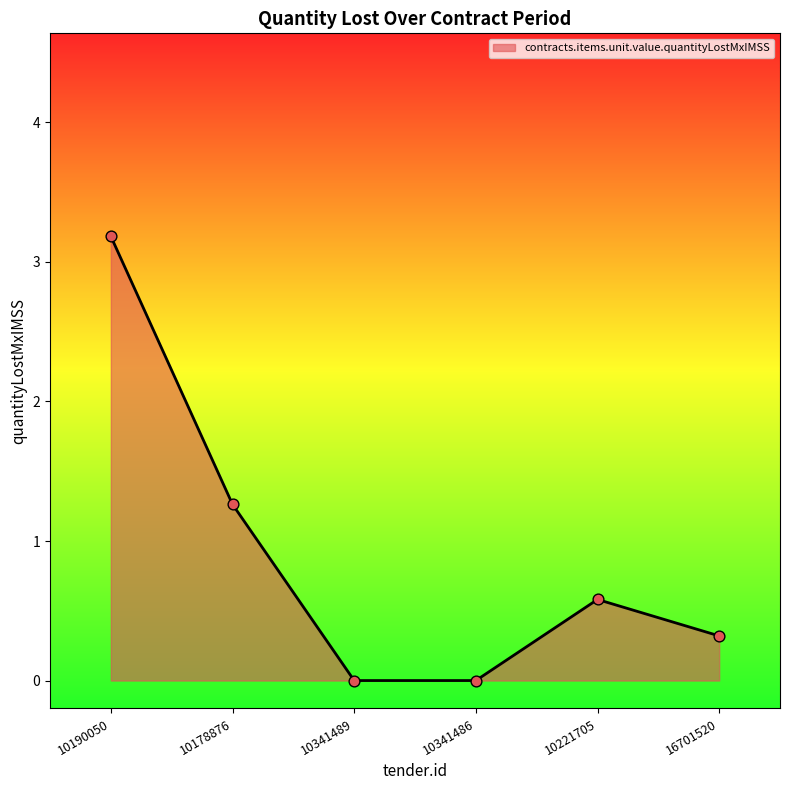

What is the change in value from 10190050 to 10341486?

-3.2